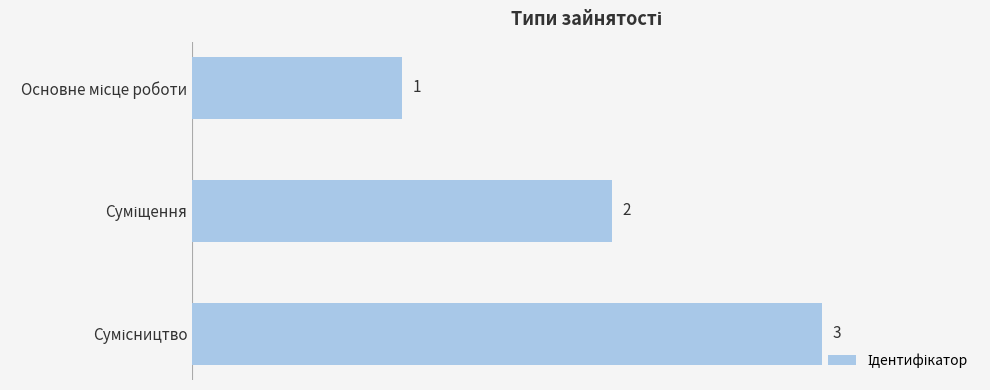

What is the maximum value shown in the chart?

3